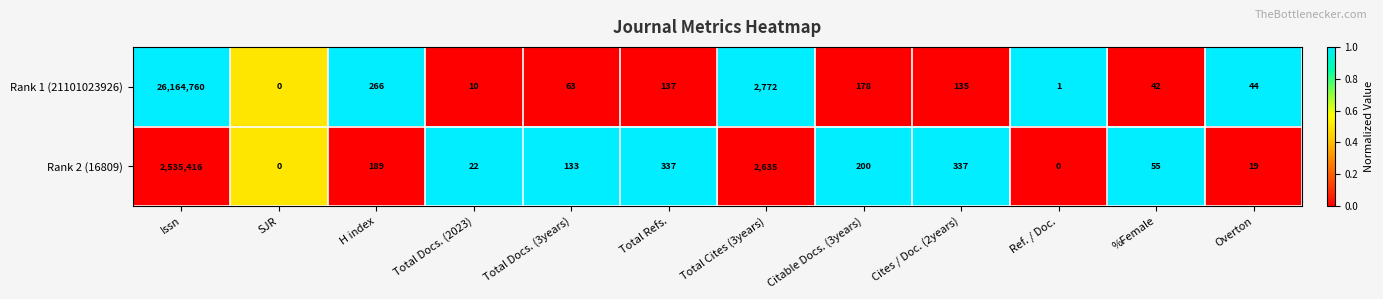

What is the sum of the Rank 2 (16809) values at SJR and Total Docs. (3years)?

133